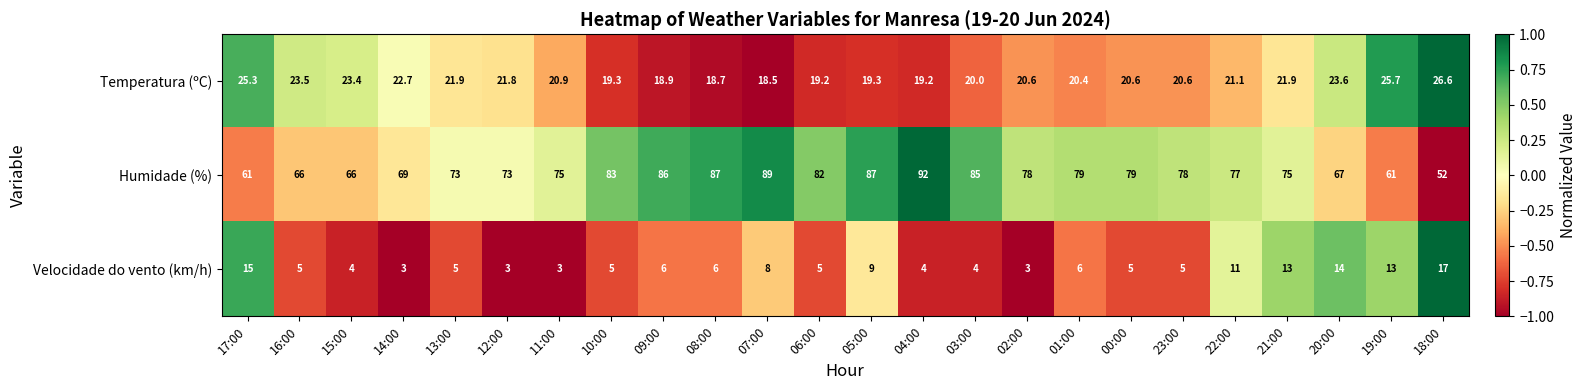

How many data points does each series have?

24